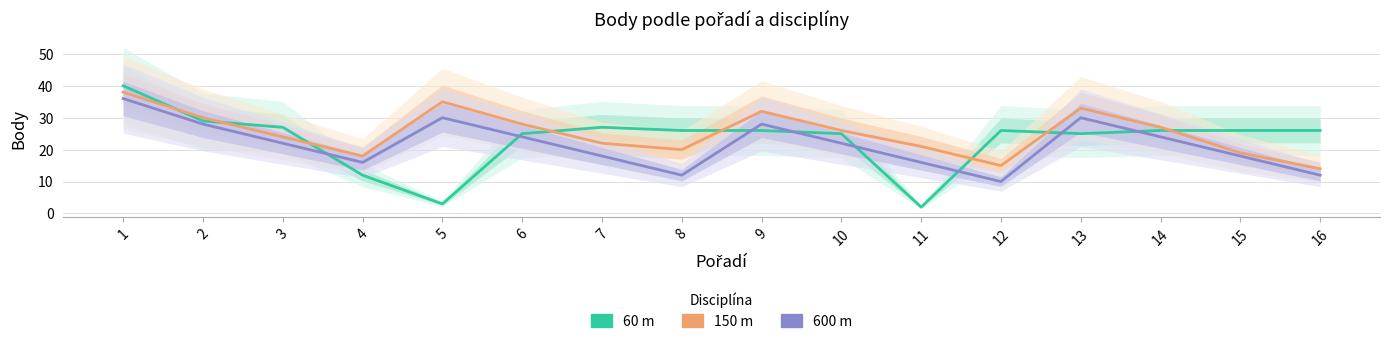

What is the approximate value of 600 m at 6?

24